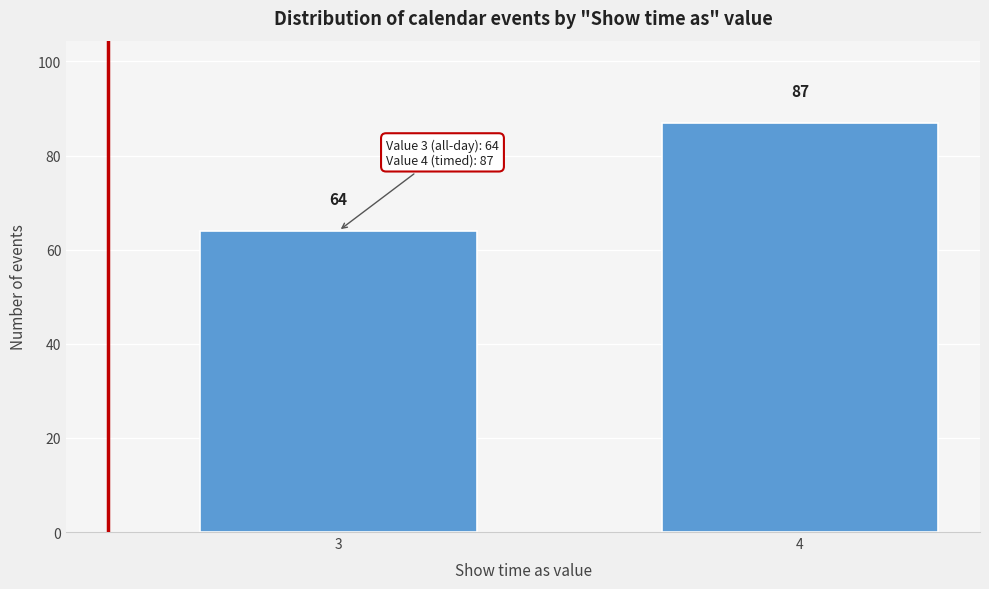

Reading left to right, what are all the values shown in this chart?

64	87